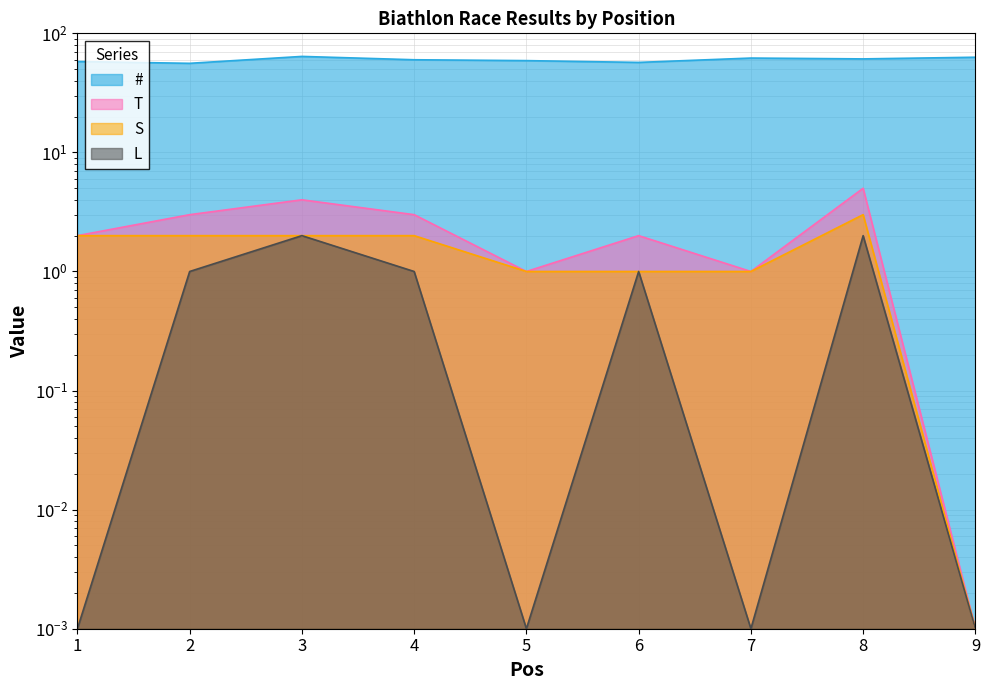

The T series shows 2.0 at 1. True or false?

True